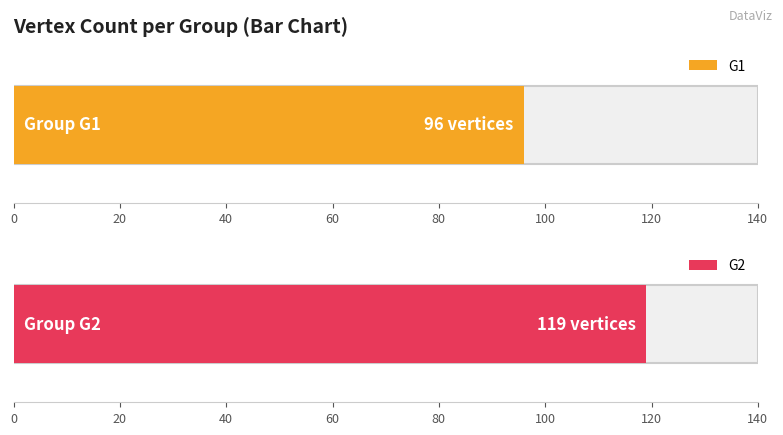

True or false: the data shows 207 at G2.

False